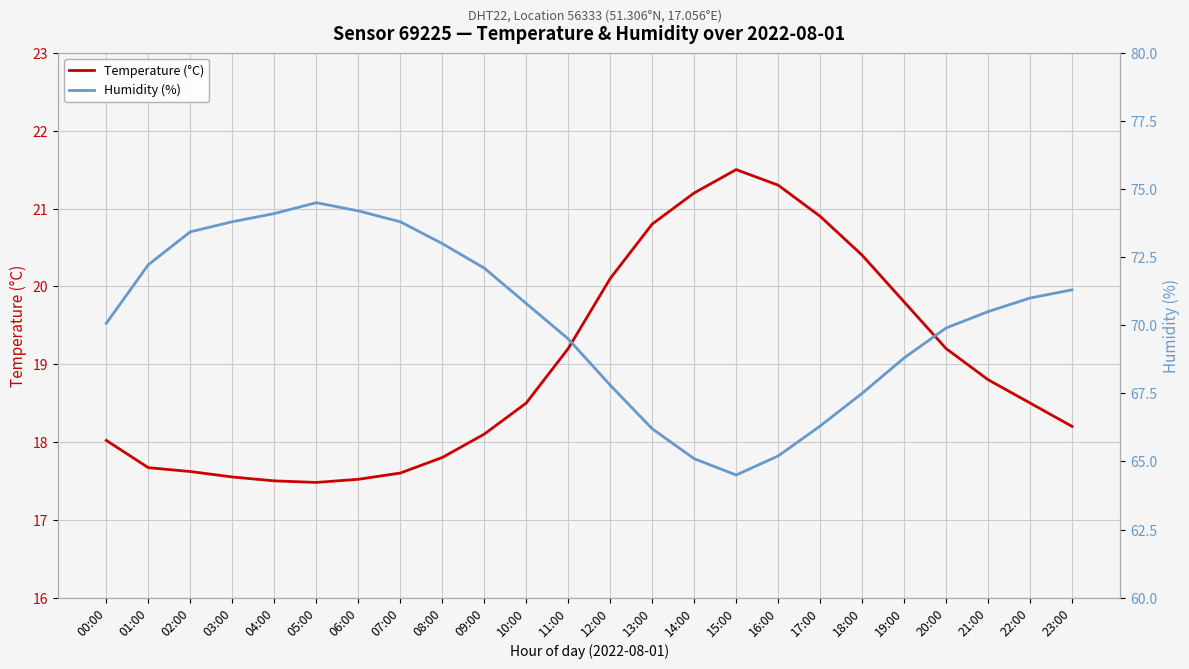

Which series has the widest spread of values?

Humidity (%)